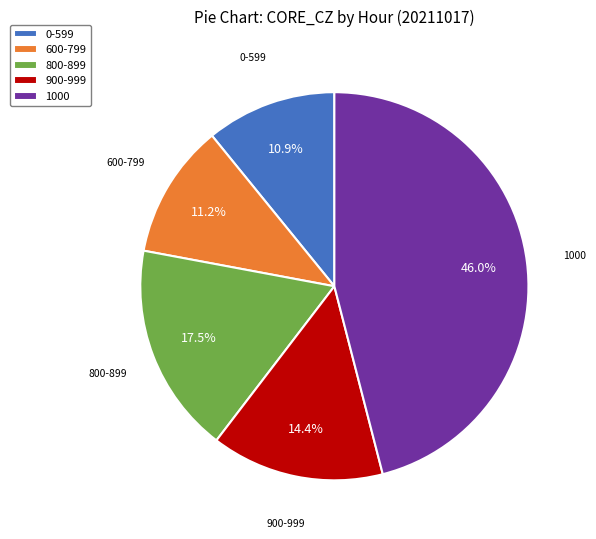

Does 600-799 represent more than half of the total?

No